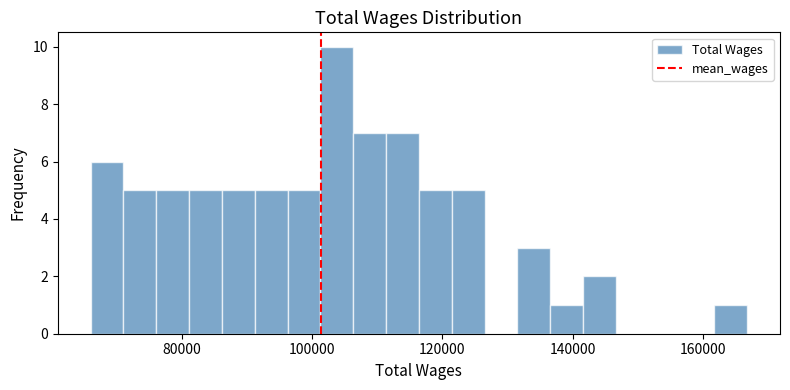

Around what value on the x-axis is the tallest bar? Give the approximate position of its centre, as read against the axis.

104000